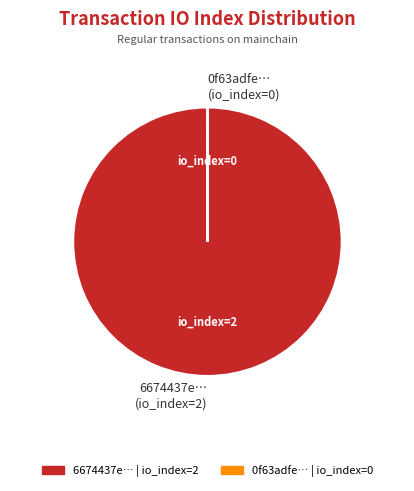

Which slice is the largest?

6674437e… (io_index=2)